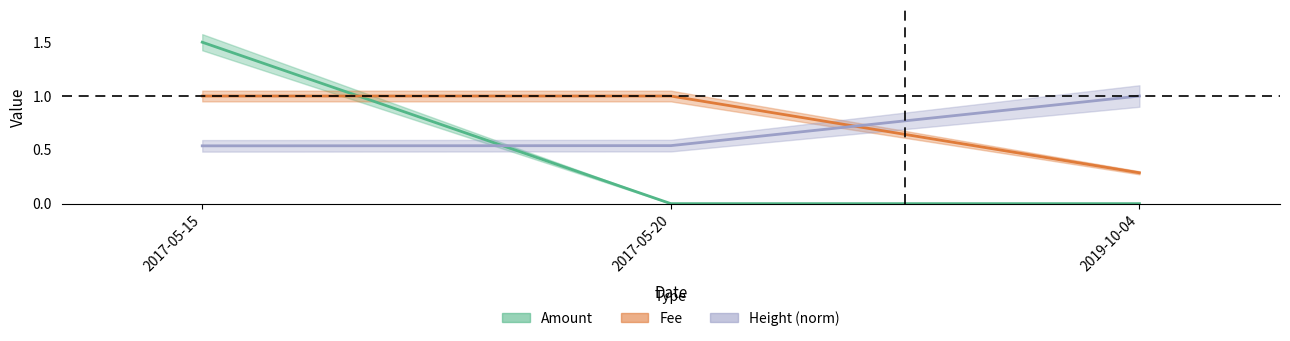

Does the chart have visible grid lines?

No